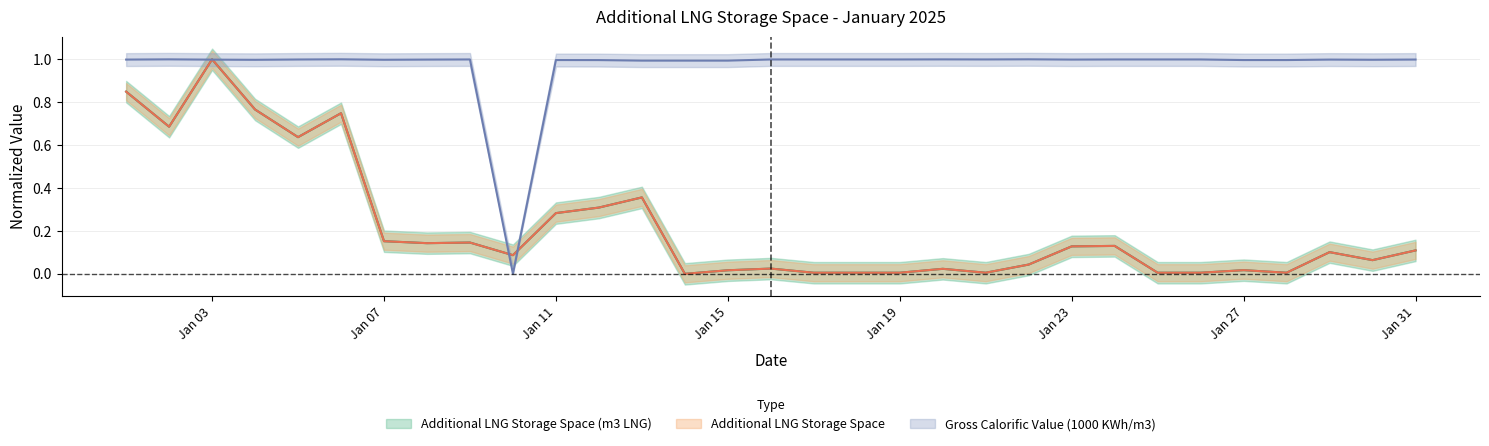

At which label is Additional LNG Storage Space (m3 LNG) closest to 0?

2025-01-14